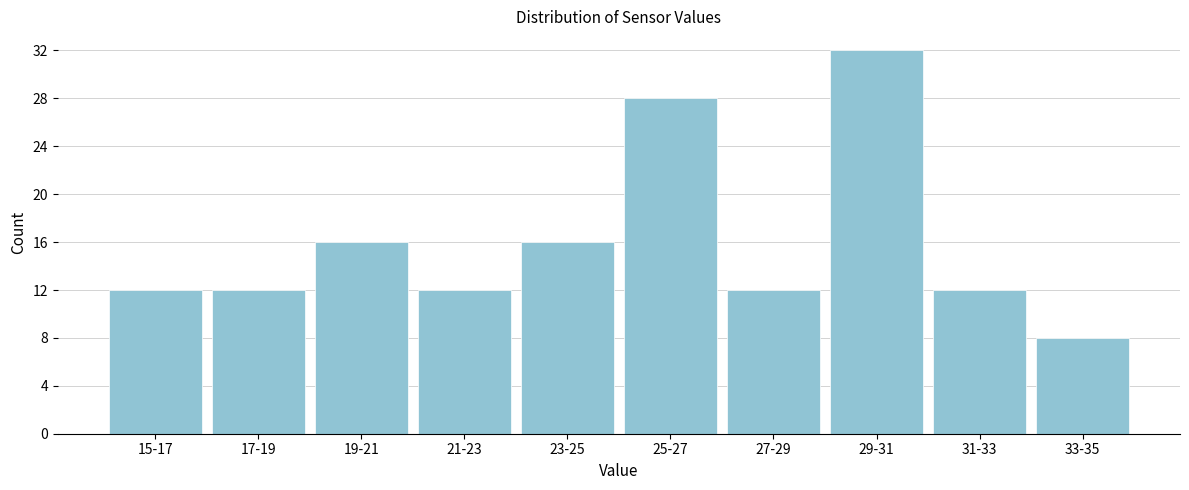

Reading left to right, what are all the values shown in this chart?

15-17=12	17-19=12	19-21=16	21-23=12	23-25=16	25-27=28	27-29=12	29-31=32	31-33=12	33-35=8